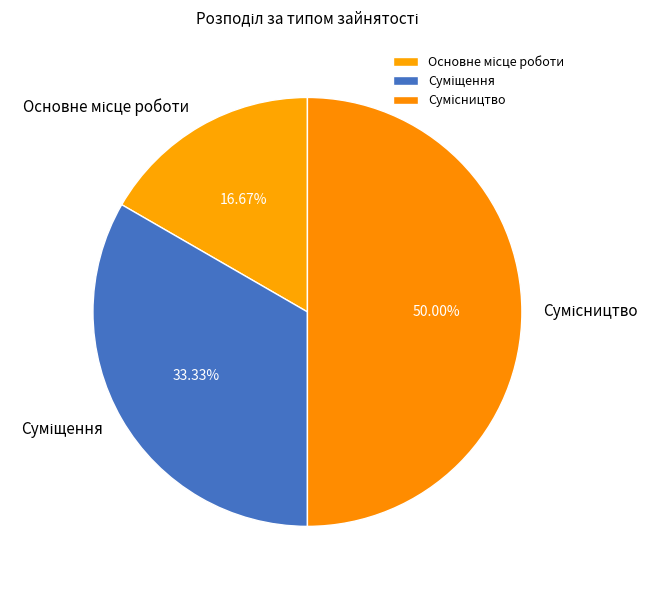

How many slices are in this pie chart?

3